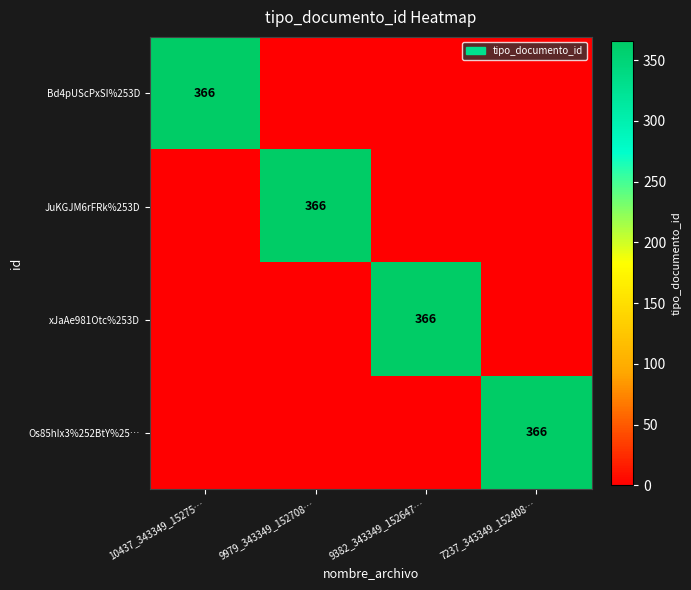

The value of JuKGJM6rFRk%253D at 9979_343349_152708… is 134. True or false?

False